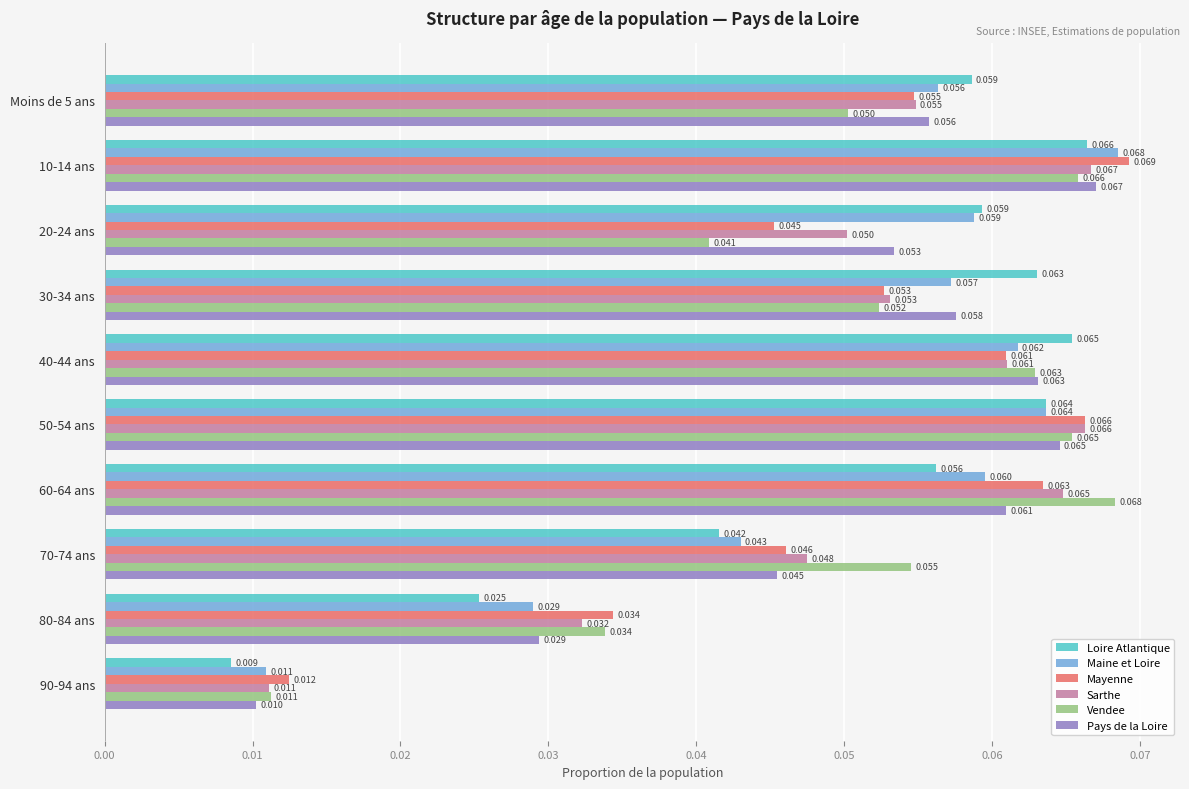

At how many categories does at least one series exceed 0?

10